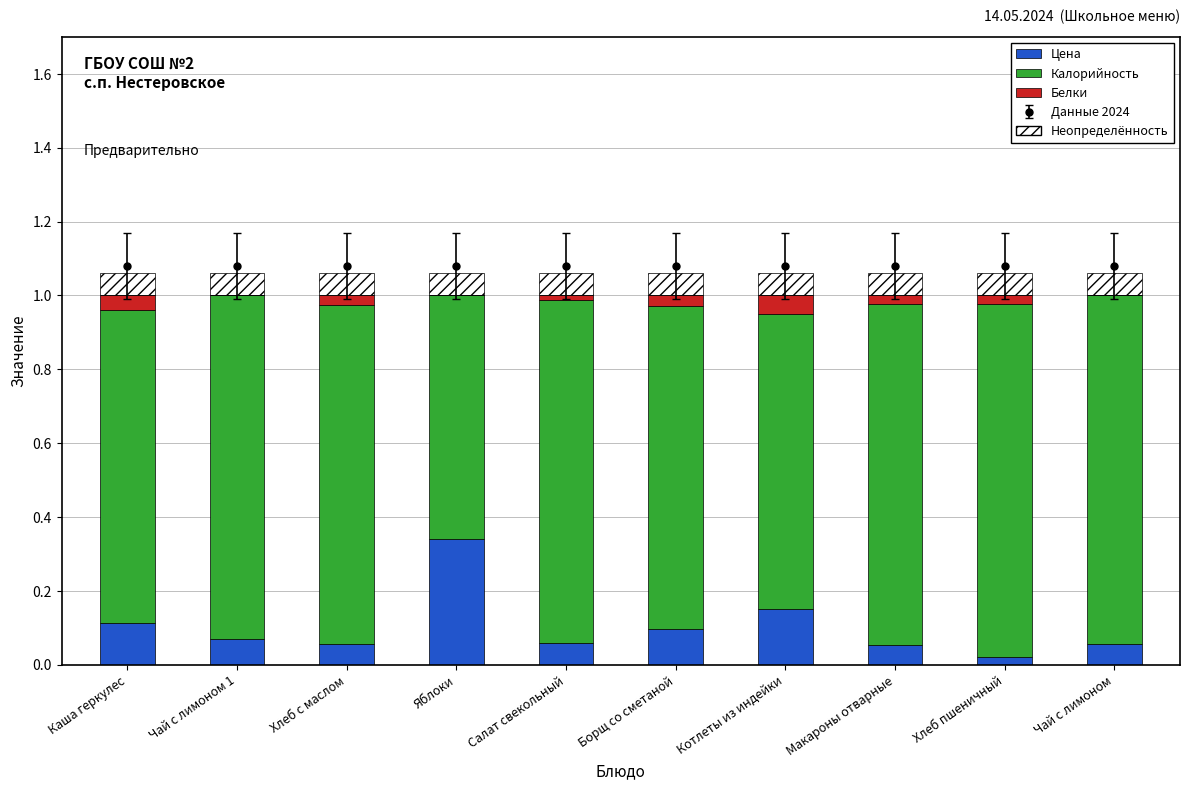

What is the label of the 7th bar from the left?

Котлеты из индейки